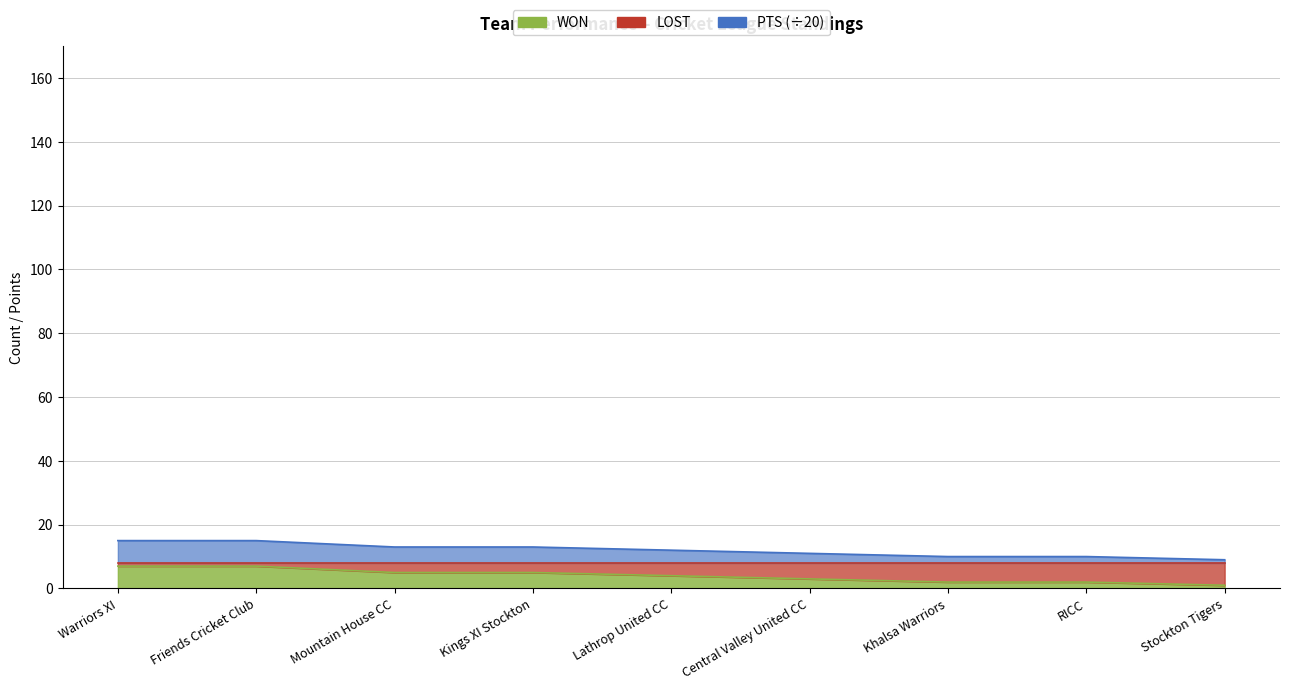

What is the label of the 9th point from the right?

Warriors XI